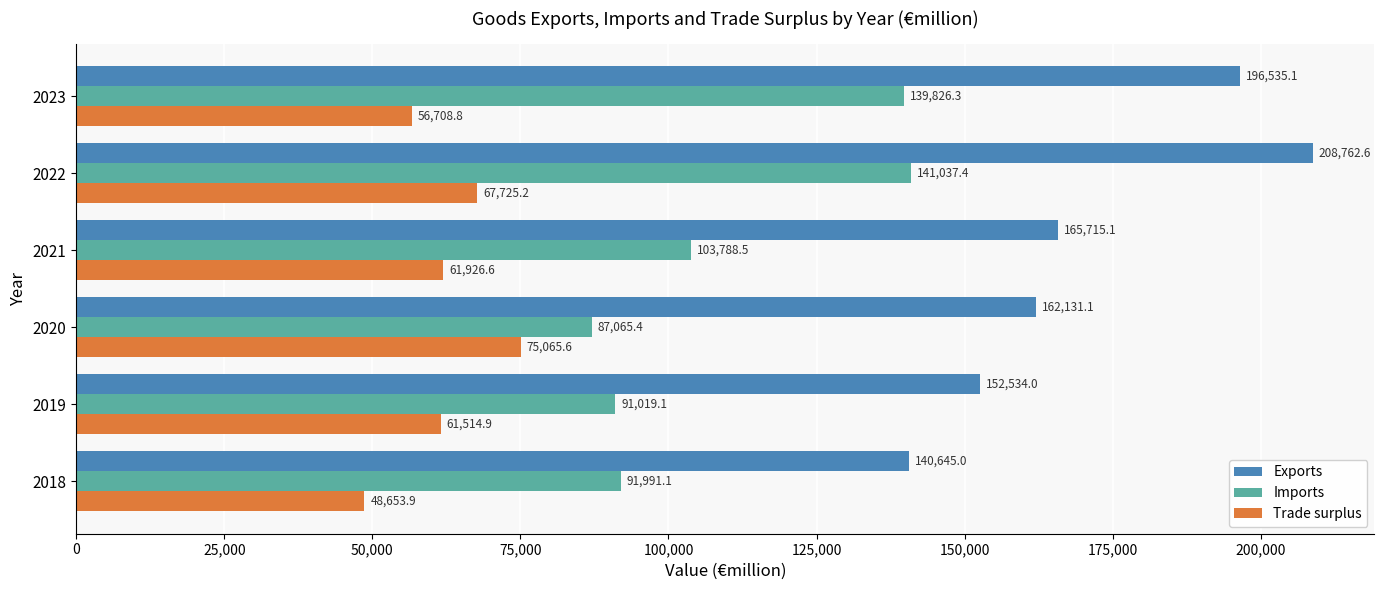

At which category is the sum across all series the highest?

2022